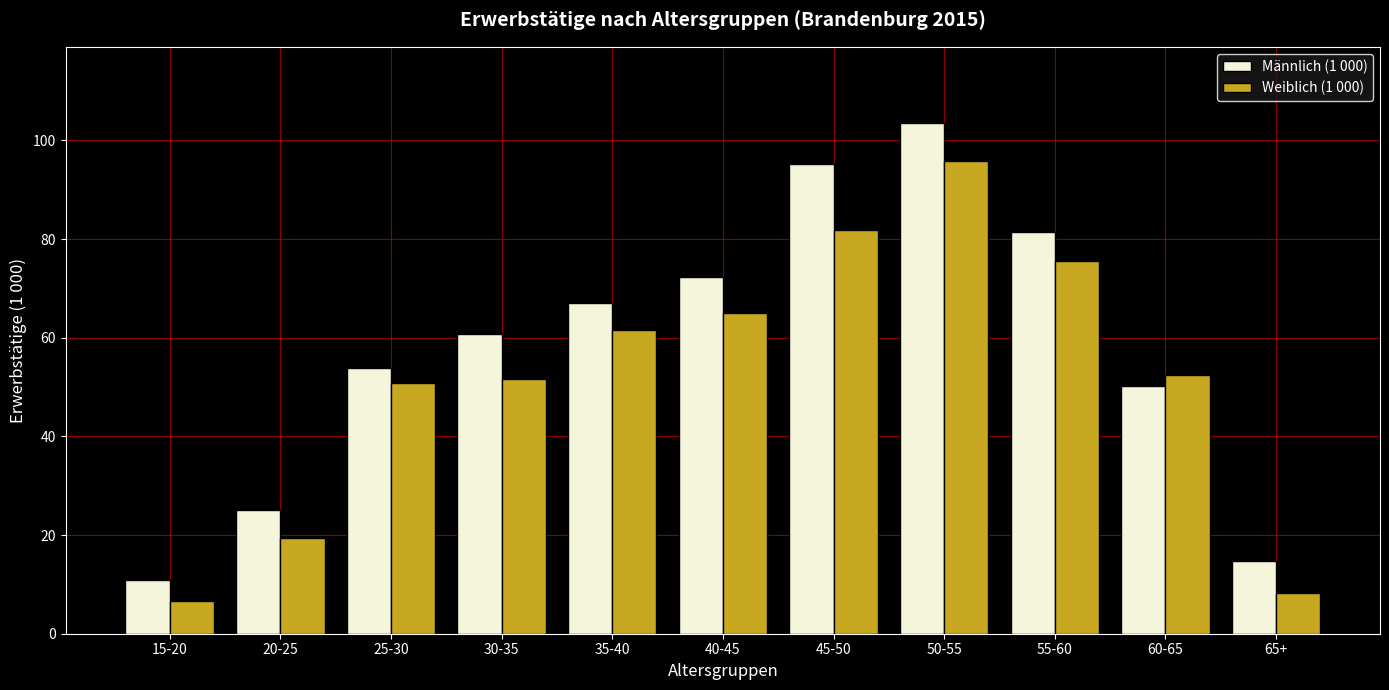

Which category has the lowest value in the Männlich (1 000) series?

15-20